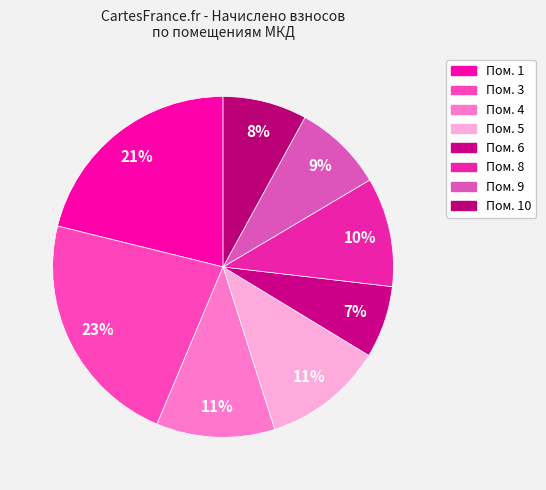

Count the number of slices in the pie.

8